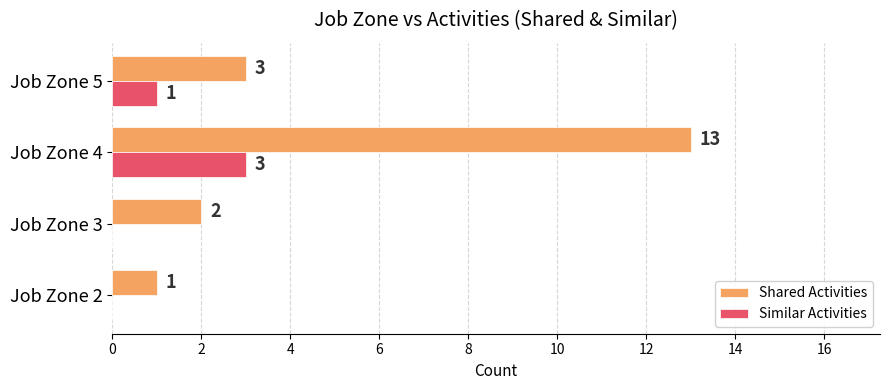

What is the sum of all Similar Activities values?

4